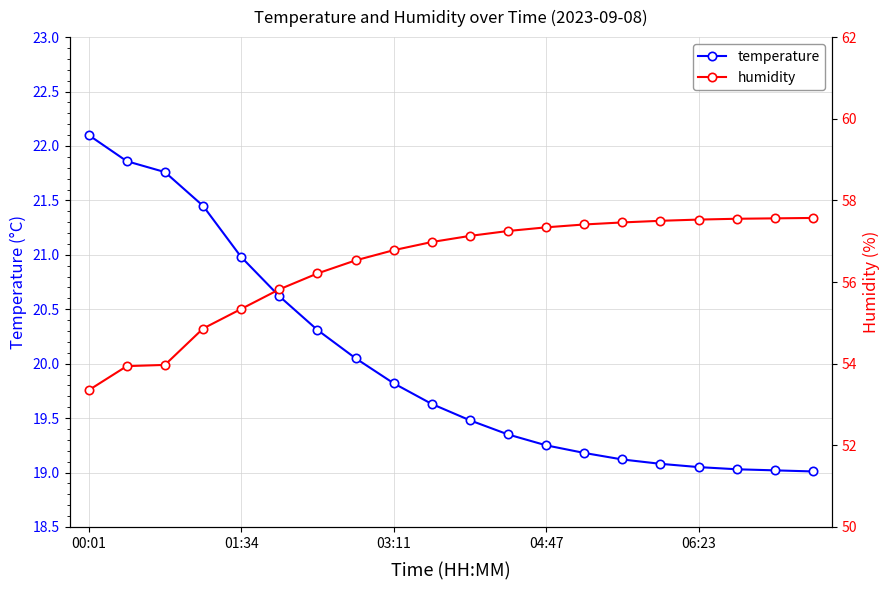

At which label does temperature reach its peak?

00:01